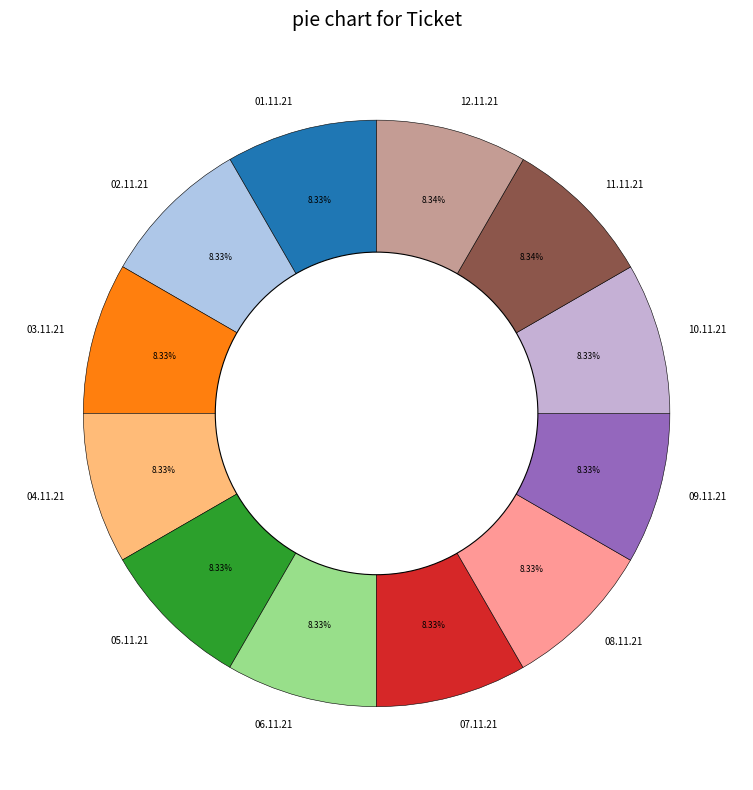

Approximately how many times larger is the value at 06.11.21 compared to 09.11.21?

1.0